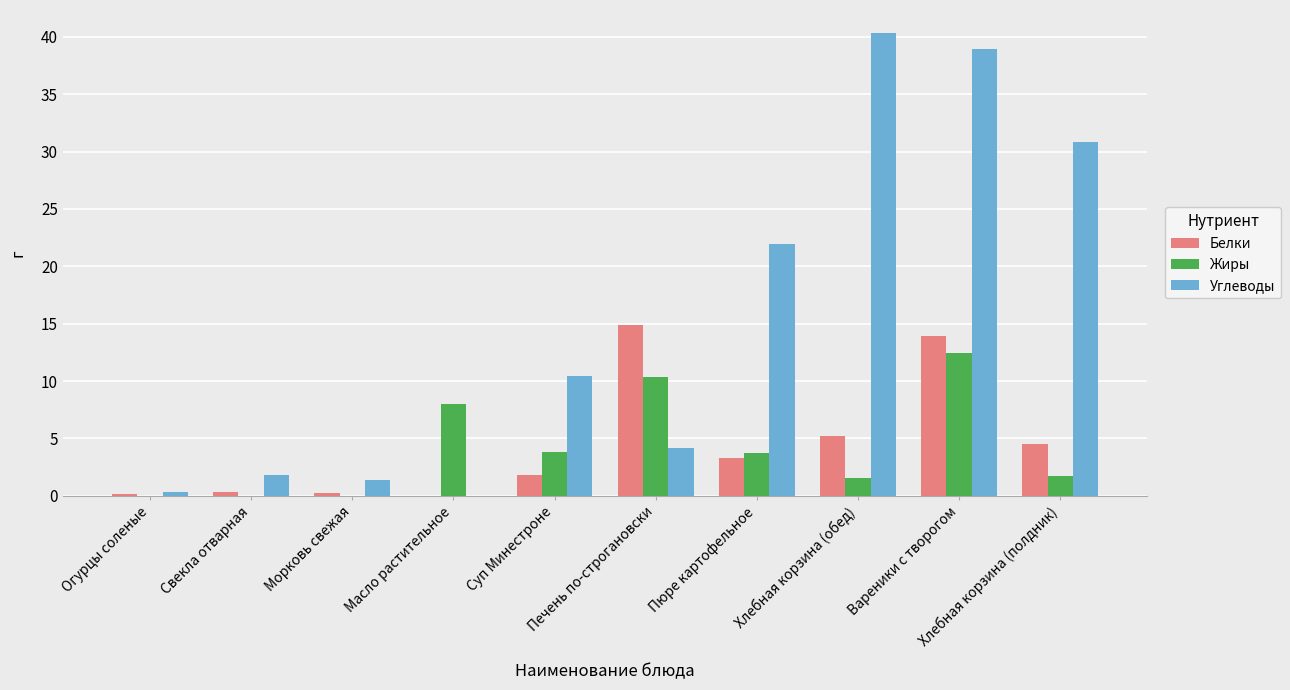

What is the sum of all Жиры values?

41.7